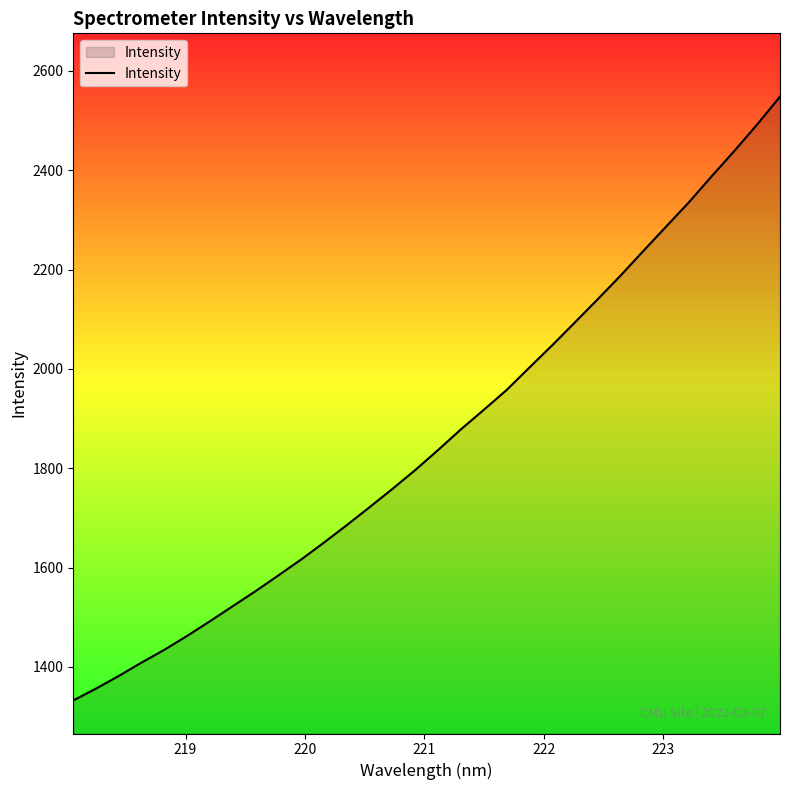

How many lines are shown in the chart?

1